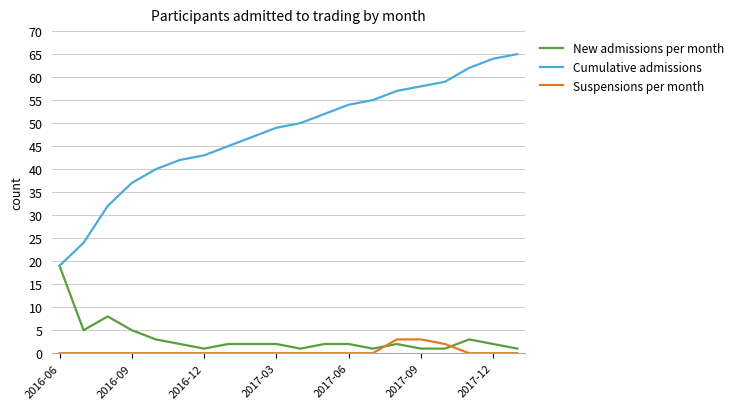

Which series has the largest range (max minus min)?

Cumulative admissions